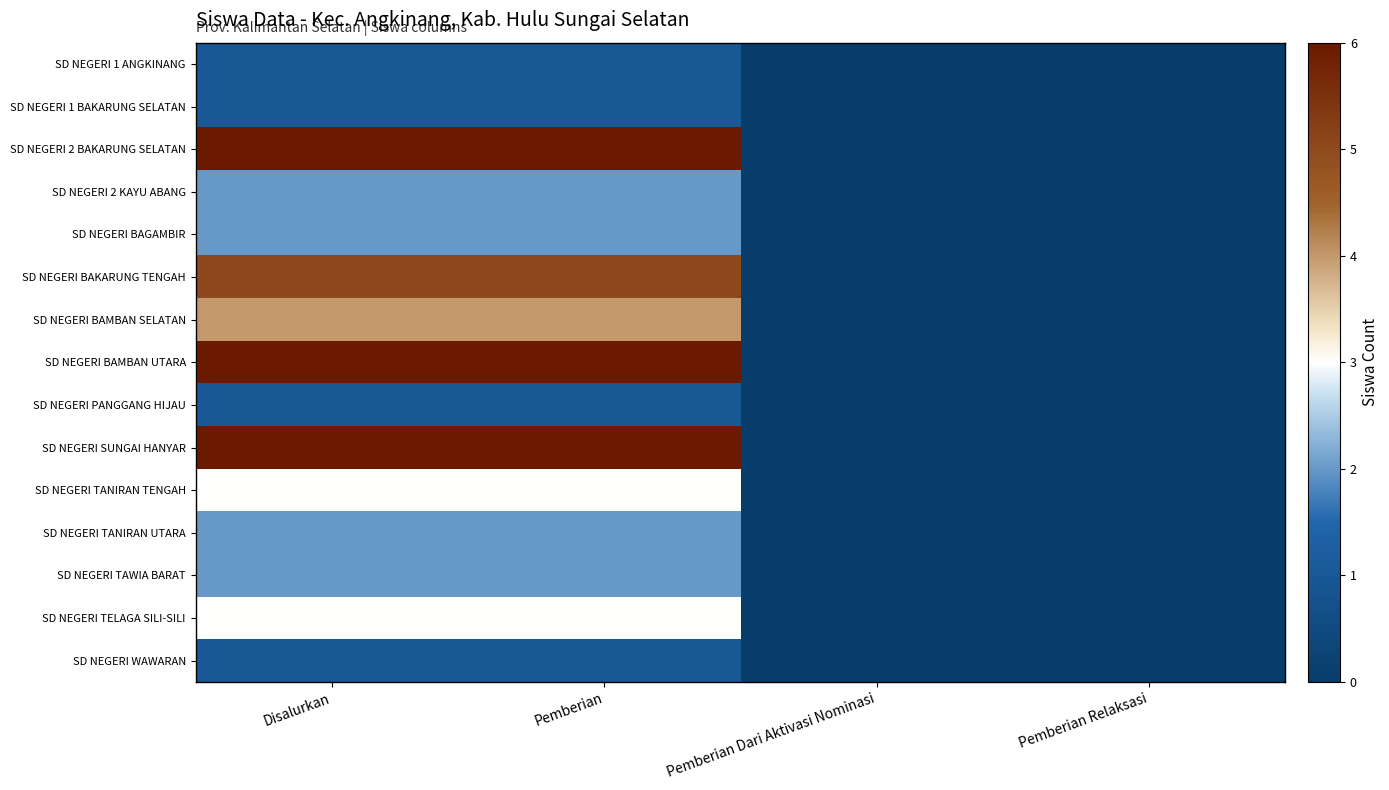

Reading left to right, extract all data points from this chart.

SD NEGERI 1 ANGKINANG: Disalurkan=1	Pemberian=1	Pemberian Dari Aktivasi Nominasi=0	Pemberian Relaksasi=0
SD NEGERI 1 BAKARUNG SELATAN: Disalurkan=1	Pemberian=1	Pemberian Dari Aktivasi Nominasi=0	Pemberian Relaksasi=0
SD NEGERI 2 BAKARUNG SELATAN: Disalurkan=6	Pemberian=6	Pemberian Dari Aktivasi Nominasi=0	Pemberian Relaksasi=0
SD NEGERI 2 KAYU ABANG: Disalurkan=2	Pemberian=2	Pemberian Dari Aktivasi Nominasi=0	Pemberian Relaksasi=0
SD NEGERI BAGAMBIR: Disalurkan=2	Pemberian=2	Pemberian Dari Aktivasi Nominasi=0	Pemberian Relaksasi=0
SD NEGERI BAKARUNG TENGAH: Disalurkan=5	Pemberian=5	Pemberian Dari Aktivasi Nominasi=0	Pemberian Relaksasi=0
SD NEGERI BAMBAN SELATAN: Disalurkan=4	Pemberian=4	Pemberian Dari Aktivasi Nominasi=0	Pemberian Relaksasi=0
SD NEGERI BAMBAN UTARA: Disalurkan=6	Pemberian=6	Pemberian Dari Aktivasi Nominasi=0	Pemberian Relaksasi=0
SD NEGERI PANGGANG HIJAU: Disalurkan=1	Pemberian=1	Pemberian Dari Aktivasi Nominasi=0	Pemberian Relaksasi=0
SD NEGERI SUNGAI HANYAR: Disalurkan=6	Pemberian=6	Pemberian Dari Aktivasi Nominasi=0	Pemberian Relaksasi=0
SD NEGERI TANIRAN TENGAH: Disalurkan=3	Pemberian=3	Pemberian Dari Aktivasi Nominasi=0	Pemberian Relaksasi=0
SD NEGERI TANIRAN UTARA: Disalurkan=2	Pemberian=2	Pemberian Dari Aktivasi Nominasi=0	Pemberian Relaksasi=0
SD NEGERI TAWIA BARAT: Disalurkan=2	Pemberian=2	Pemberian Dari Aktivasi Nominasi=0	Pemberian Relaksasi=0
SD NEGERI TELAGA SILI-SILI: Disalurkan=3	Pemberian=3	Pemberian Dari Aktivasi Nominasi=0	Pemberian Relaksasi=0
SD NEGERI WAWARAN: Disalurkan=1	Pemberian=1	Pemberian Dari Aktivasi Nominasi=0	Pemberian Relaksasi=0